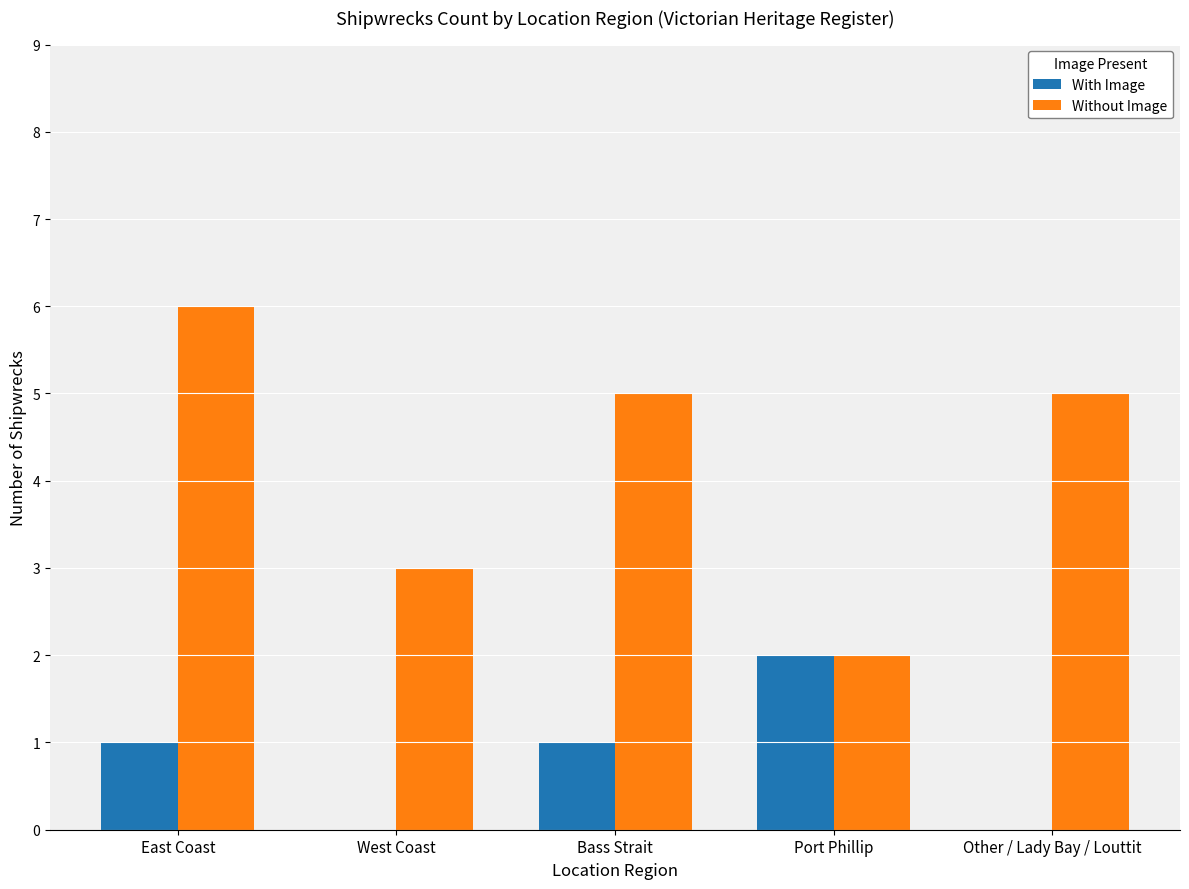

What are all the series names shown in the legend?

With Image, Without Image